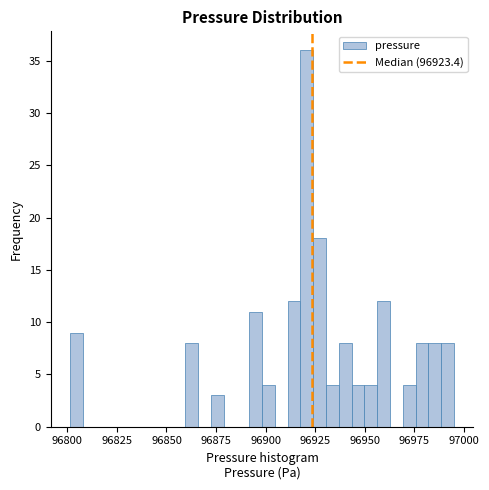

Around what value on the x-axis is the tallest bar? Give the approximate position of its centre, as read against the axis.

96920